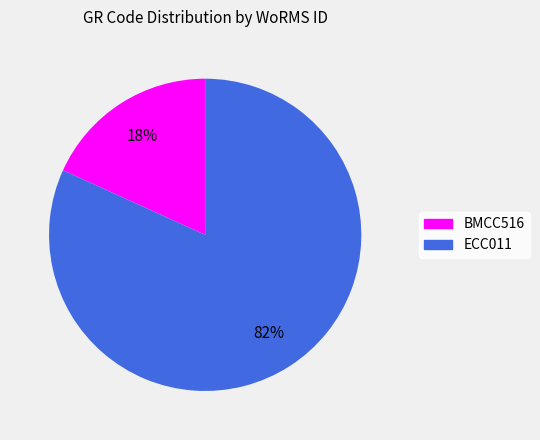

To the nearest percent, what is the difference between the BMCC516 and ECC011 slice percentages?

64%